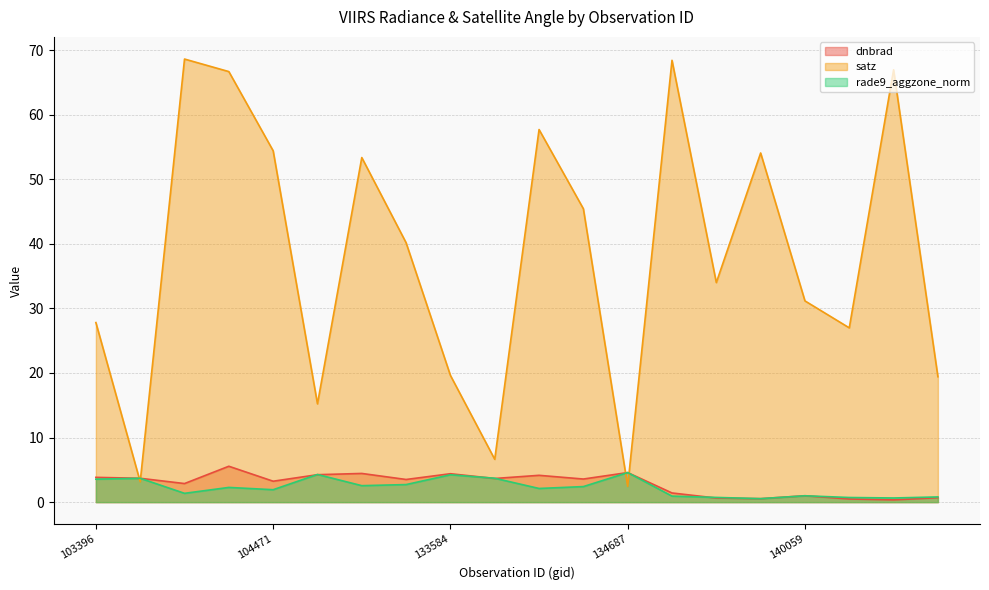

Rank the categories by rade9_aggzone_norm value from highest to lowest.

134687, 132847, 133584, 133762, 103515, 103396, 133404, 133209, 134322, 103988, 134138, 104471, 103642, 140059, 137916, 145924, 138492, 143752, 144733, 139283